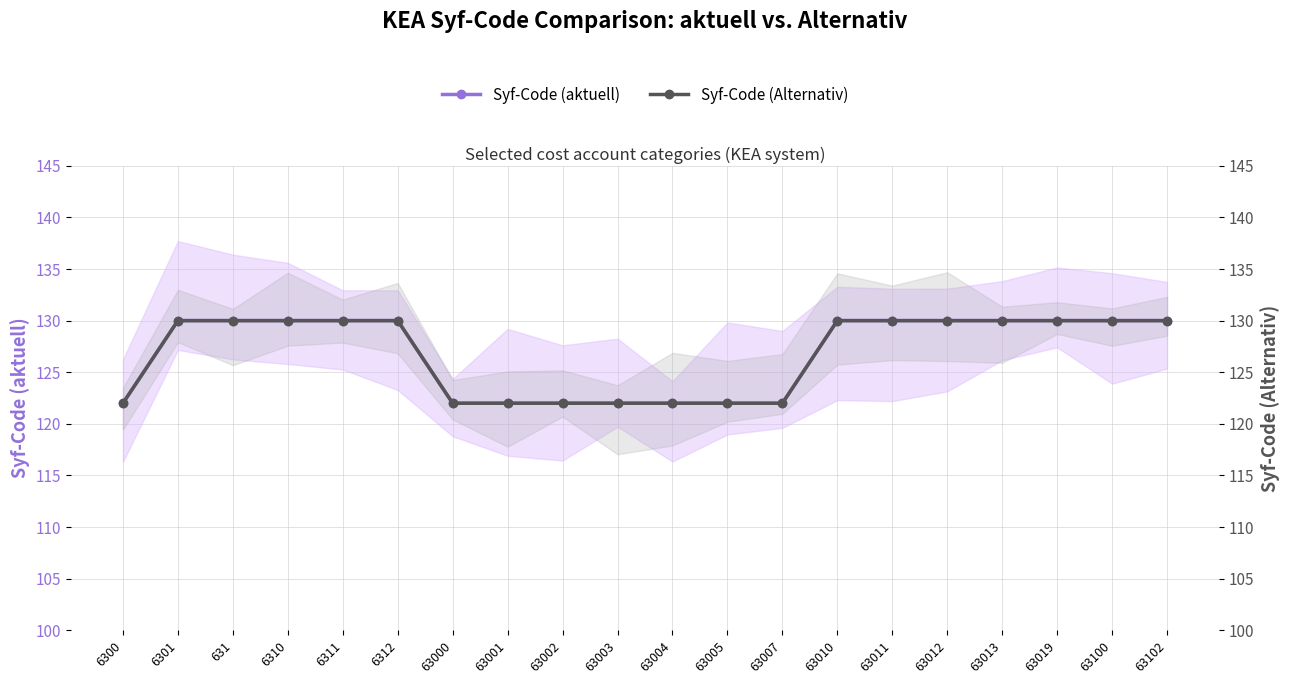

What is the label of the 18th point from the left?

63019